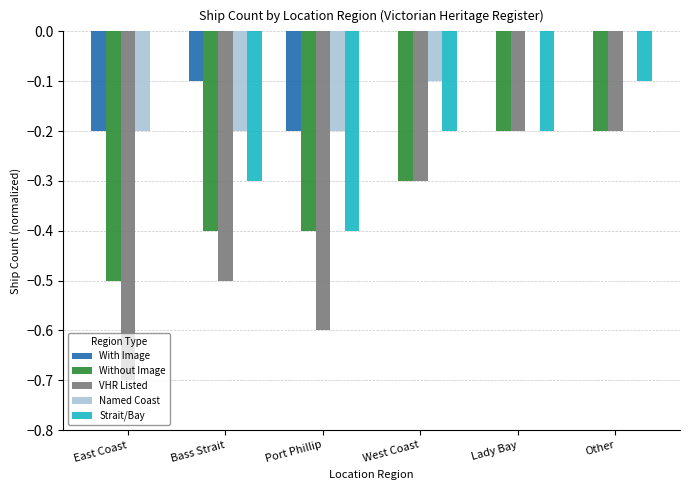

Count the number of data series in this chart.

5